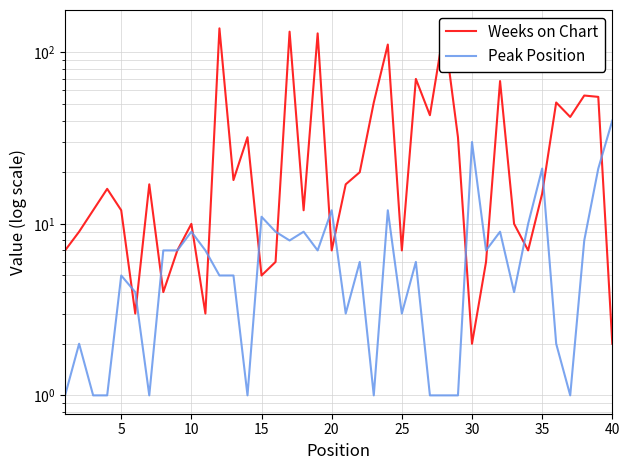

List the labels in order of Weeks on Chart value, largest first.

11, 27, 16, 18, 23, 25, 31, 37, 38, 22, 35, 26, 36, 13, 28, 21, 12, 30, 20, 15, 34, 10, 20, 17, 9, 32, 5, 0, 40, 19, 24, 33, 15, 30, 14, 35, 25, 10, 29, 39